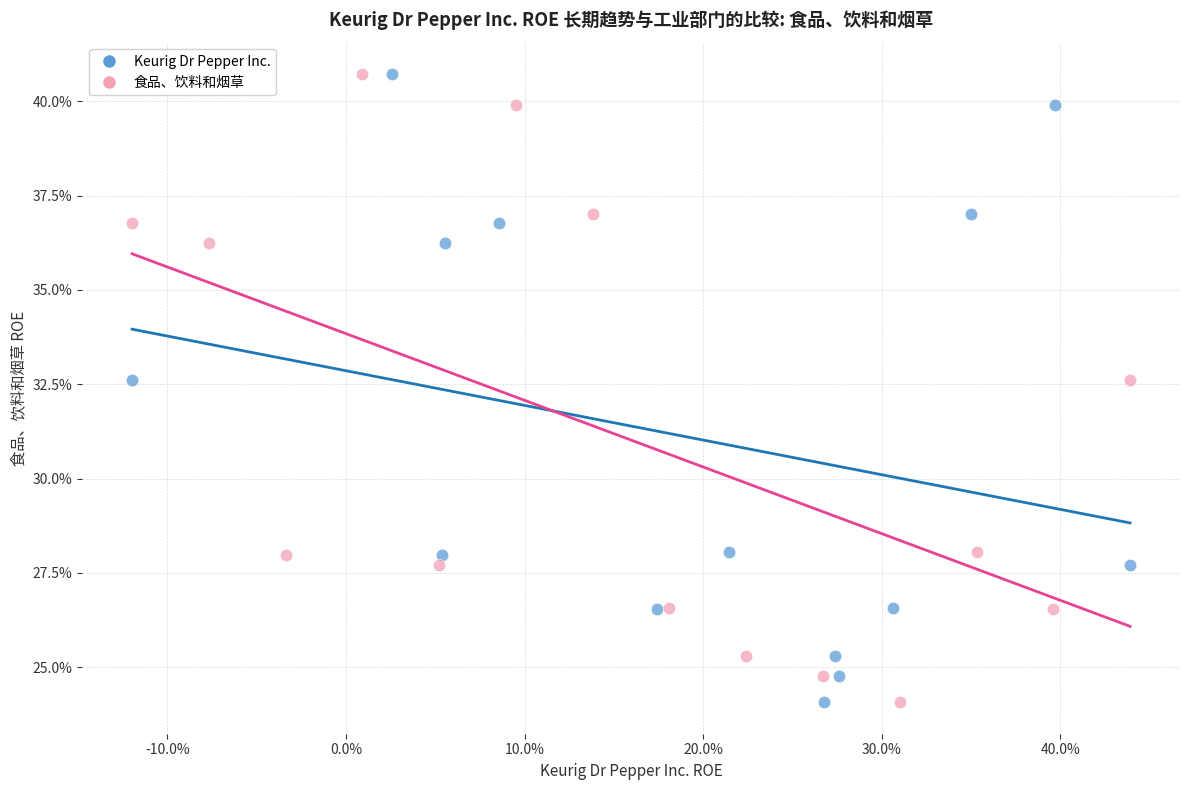

What are all the series names shown in the legend?

Keurig Dr Pepper Inc., 食品、饮料和烟草